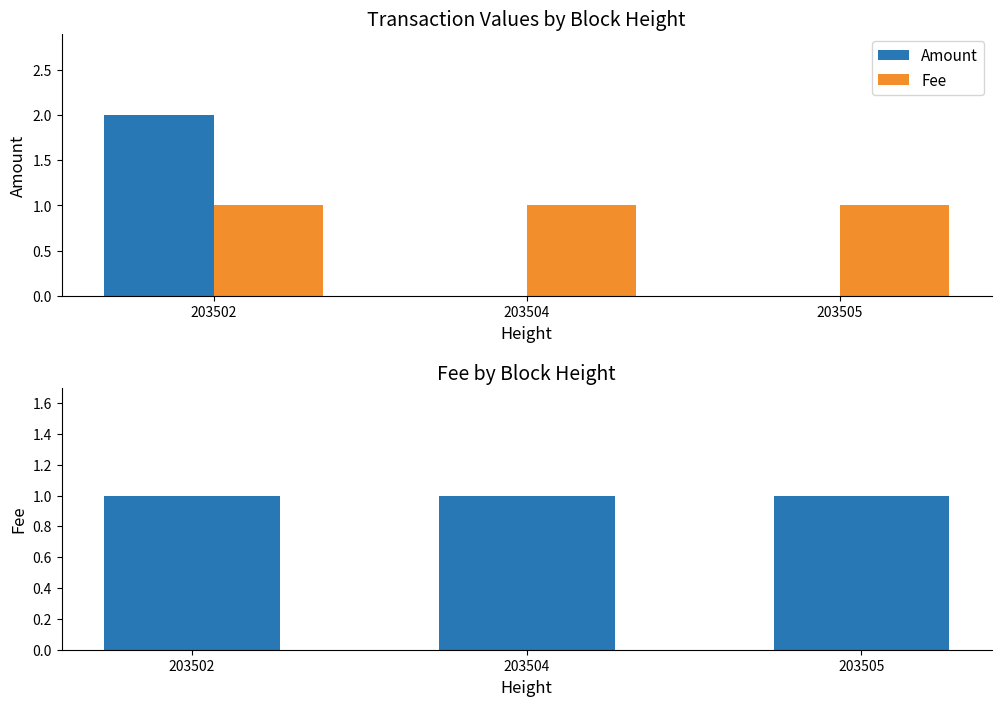

At which label is Amount closest to 1?

203502